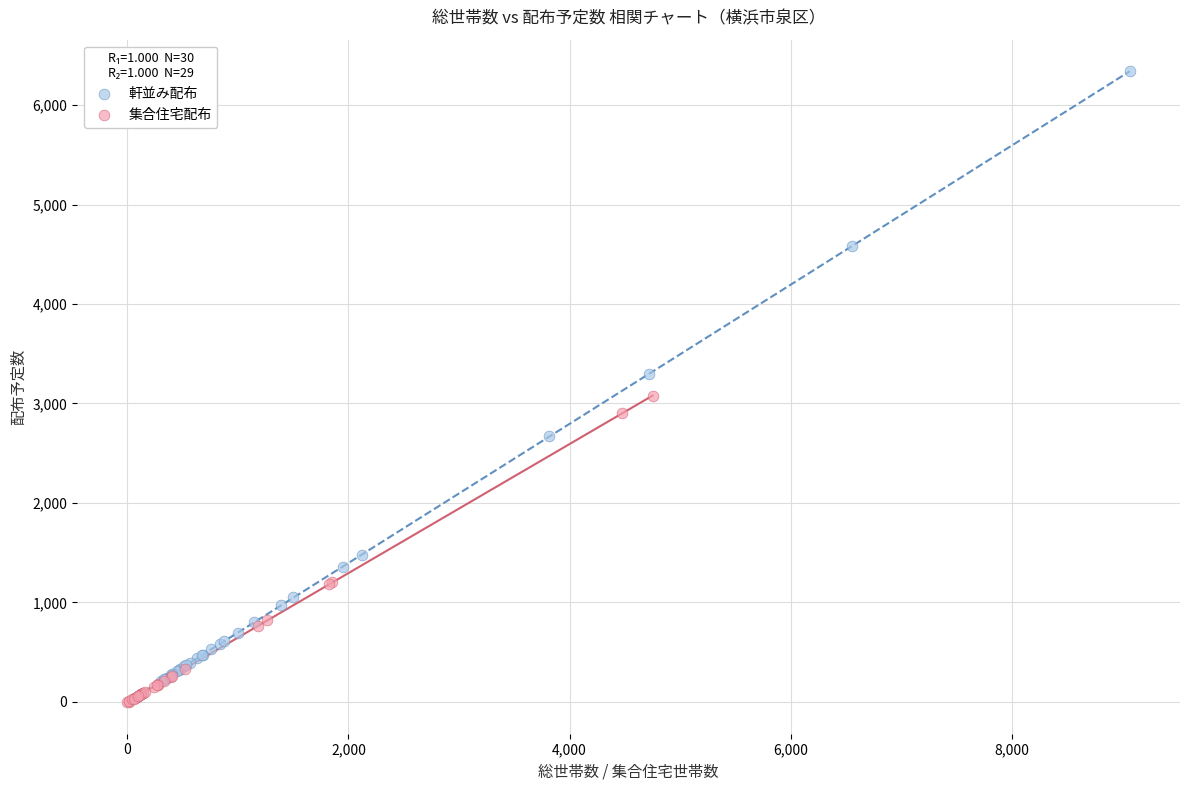

Which series reaches the maximum Y coordinate?

軒並み配布